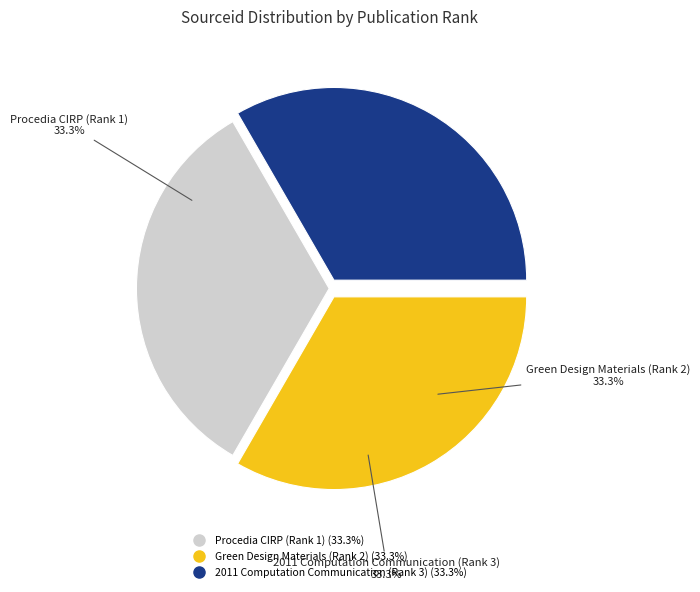

Is there any slice that represents more than half of the pie?

No